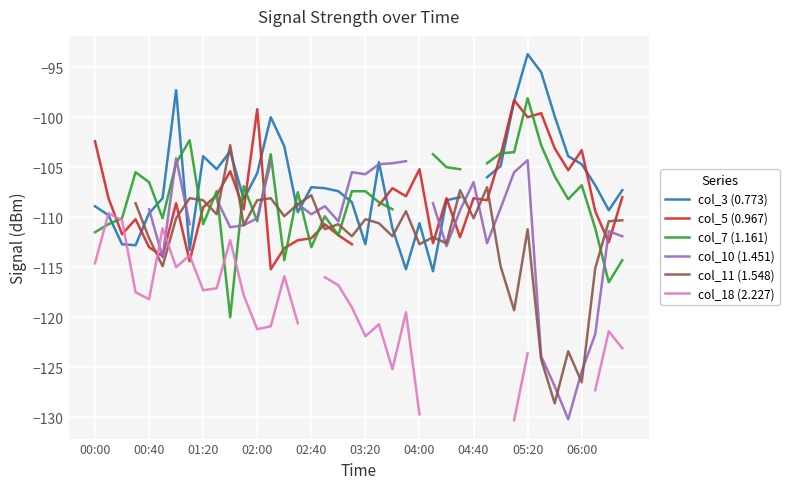

True or false: col_7 (1.161) has a value of -31.9 at 04:00.

False